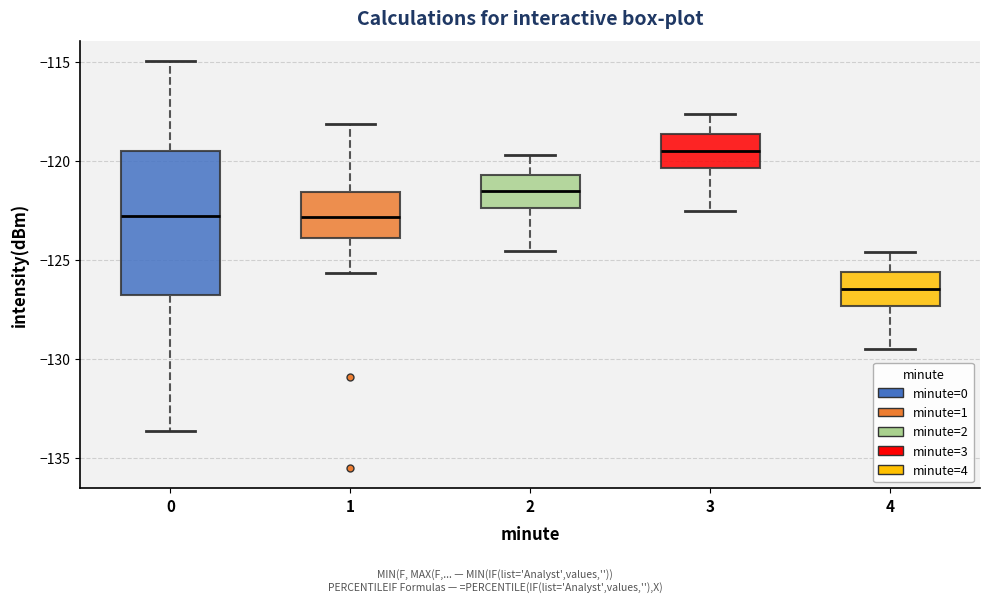

Reading left to right, transcribe this box plot: for each box, give where its median line is, the range the box spans, and where its two whiskers end, as read against the y-axis. The values are not printed on the chart, so give them approximately, as read against the axis.

0: median -122.5, box -126.5 to -119.5, whiskers -133.5 to -115.0
1: median -123.0, box -124.0 to -121.5, whiskers -125.5 to -118.0
2: median -121.5, box -122.5 to -120.5, whiskers -124.5 to -119.5
3: median -119.5, box -120.5 to -118.5, whiskers -122.5 to -117.5
4: median -126.5, box -127.5 to -125.5, whiskers -129.5 to -124.5